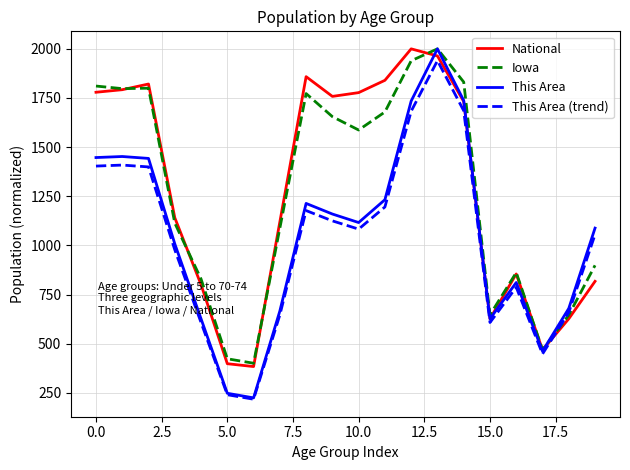

What is the minimum value for This Area (trend)?

217.4